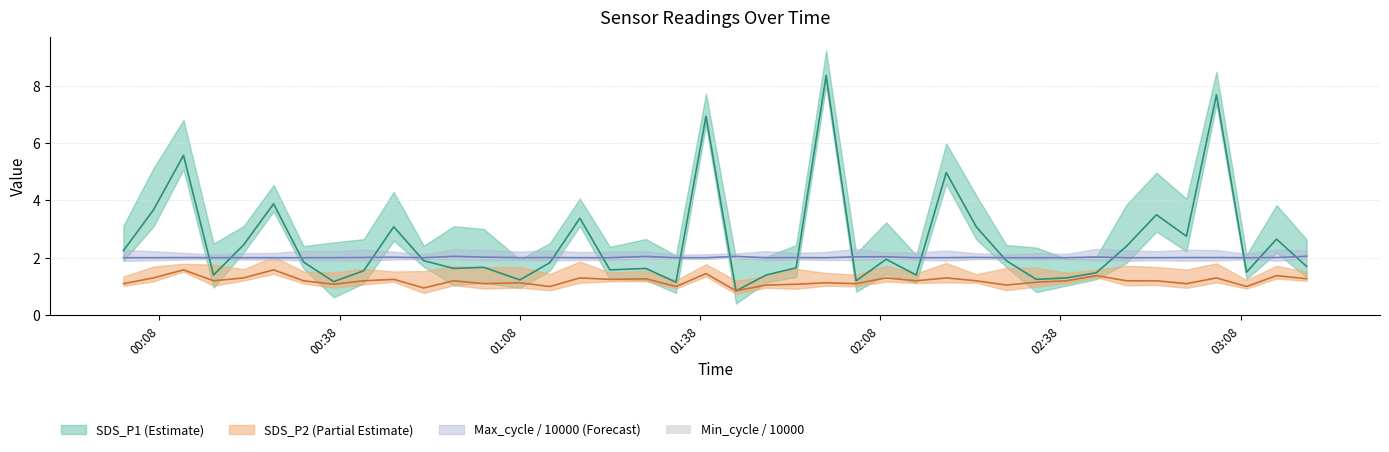

Is the value of SDS_P1 at 2023/05/04 00:42 greater than the value of Max_cycle at 2023/05/04 01:54?

No